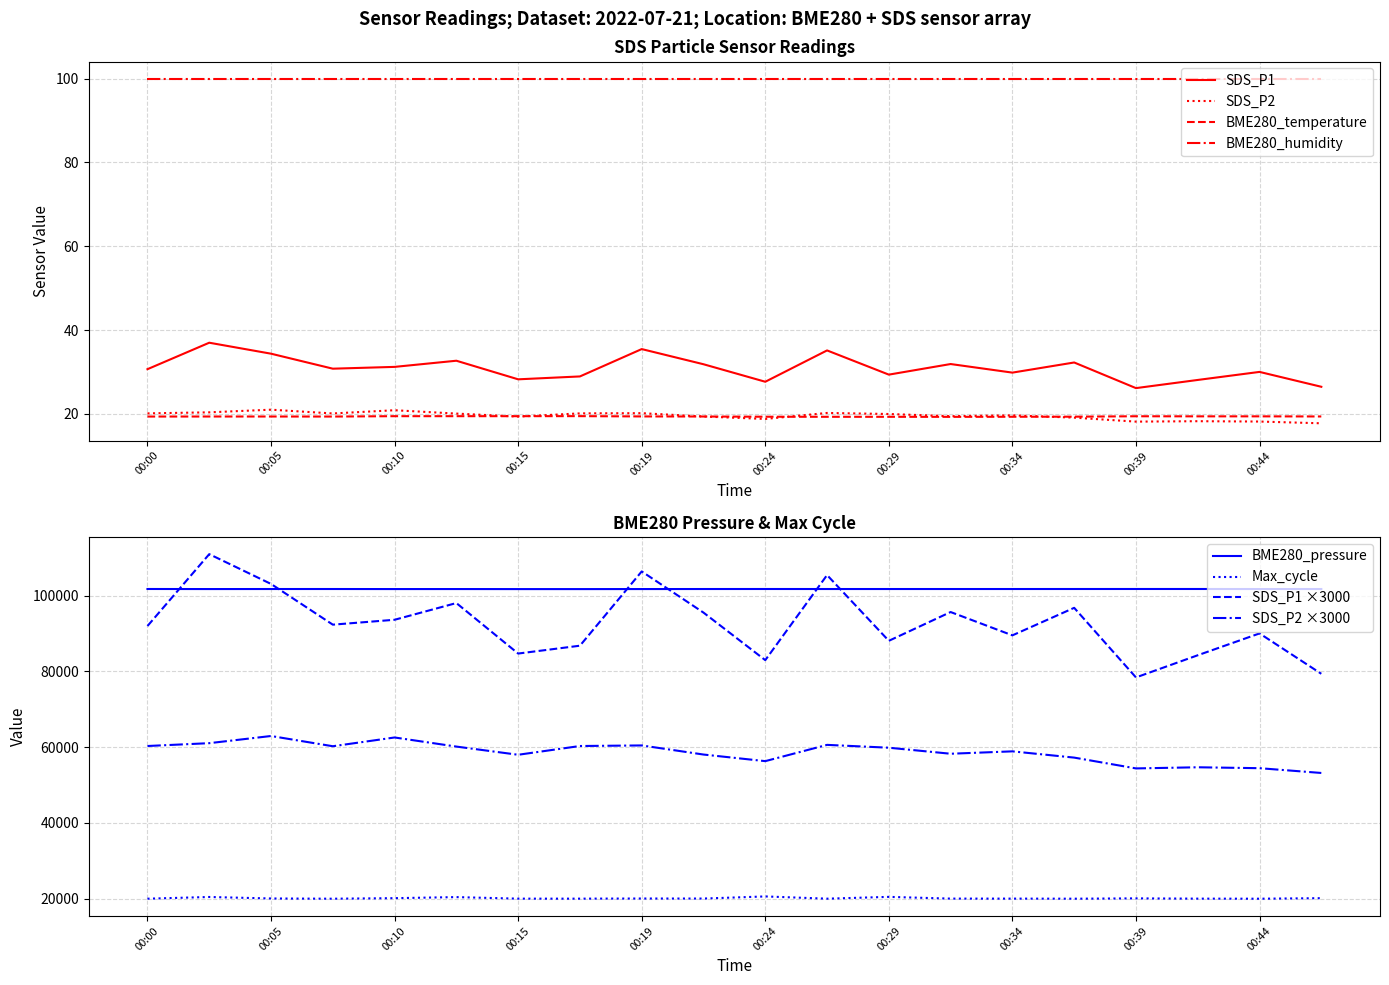

True or false: BME280_humidity and BME280_temperature cross at least once.

False